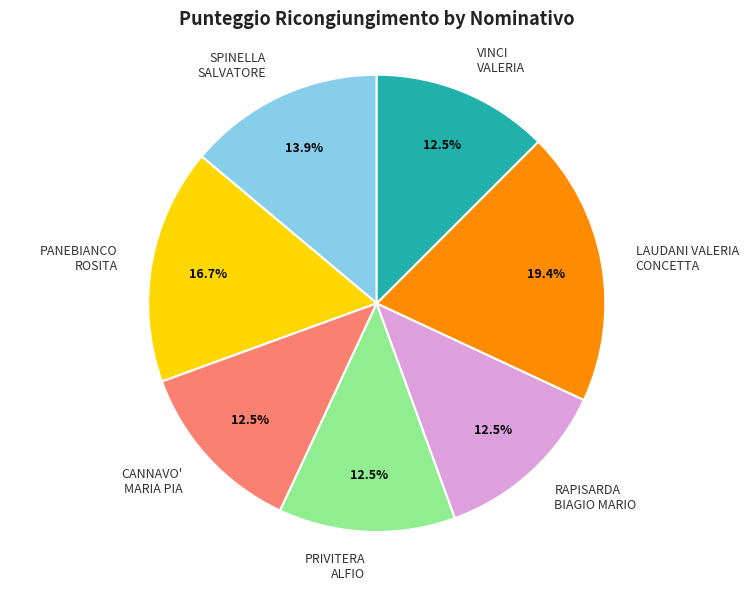

Is there a majority slice in this chart?

No